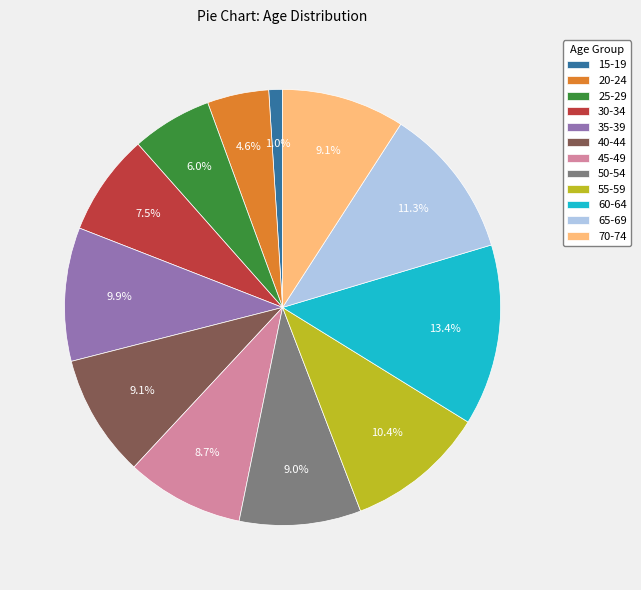

How many segments does this pie chart have?

12